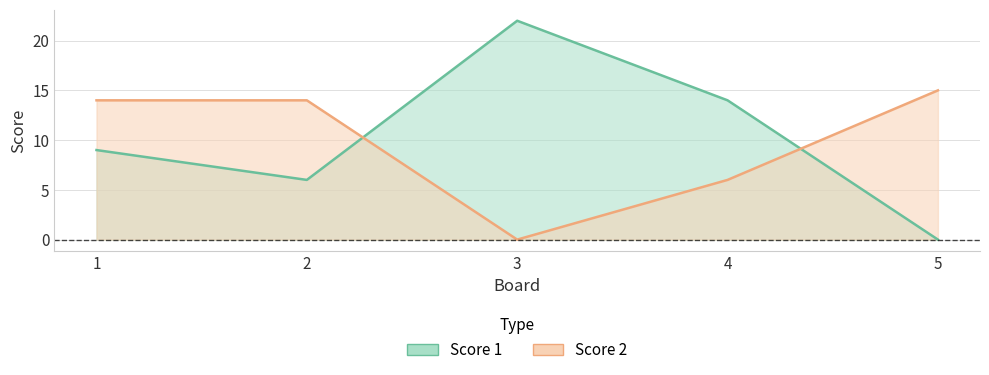

Reading right to left, extract all data points from this chart.

Score 1: 5=0	4=14	3=22	2=6	1=9
Score 2: 5=15	4=6	3=0	2=14	1=14